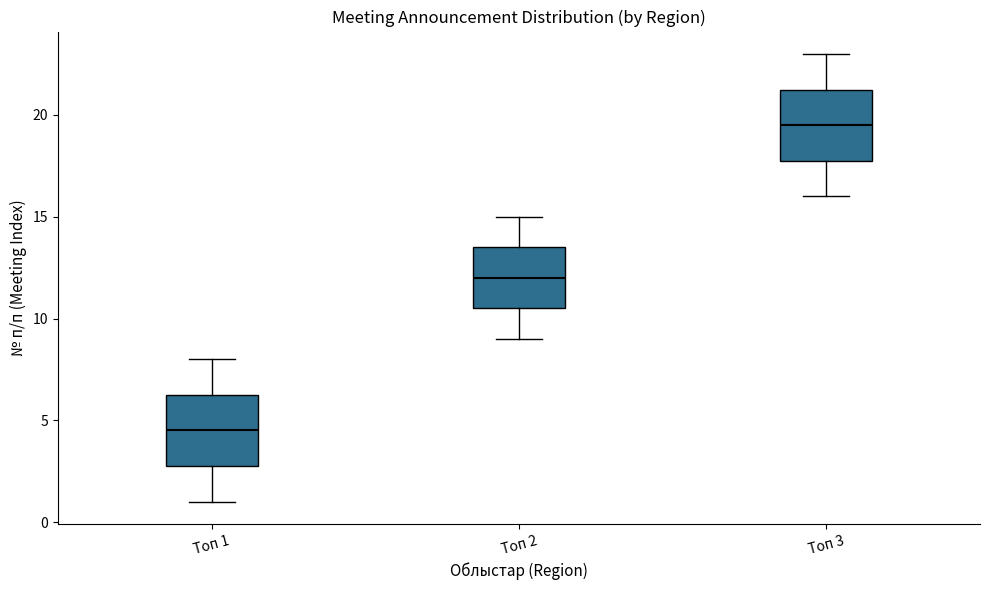

Reading left to right, transcribe this box plot: for each box, give where its median line is, the range the box spans, and where its two whiskers end, as read against the y-axis. The values are not printed on the chart, so give them approximately, as read against the axis.

Топ 1: median 4.5, box 3.0 to 6.5, whiskers 1.0 to 8.0
Топ 2: median 12.0, box 10.5 to 13.5, whiskers 9.0 to 15.0
Топ 3: median 19.5, box 18.0 to 21.5, whiskers 16.0 to 23.0